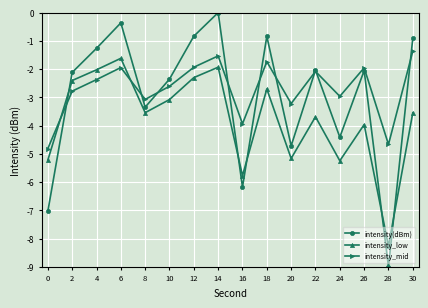

True or false: intensity_low has a value of -5.2 at 20.

True